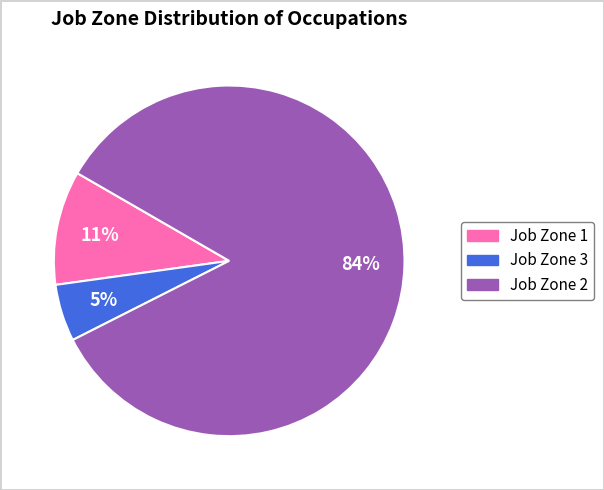

To the nearest percent, what is the average slice percentage?

33%